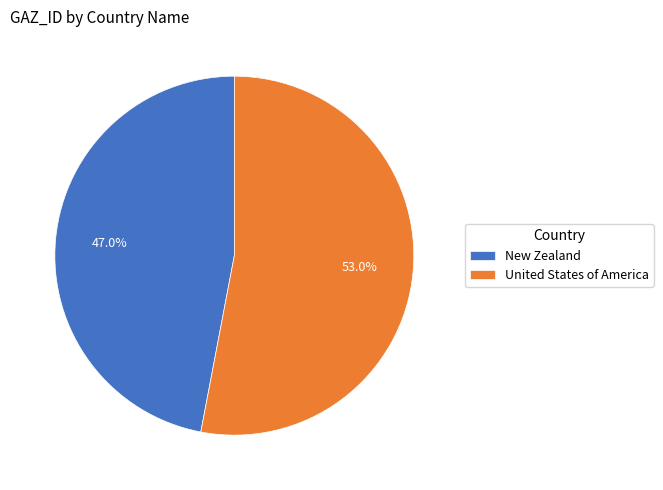

Does New Zealand represent more than half of the total?

No